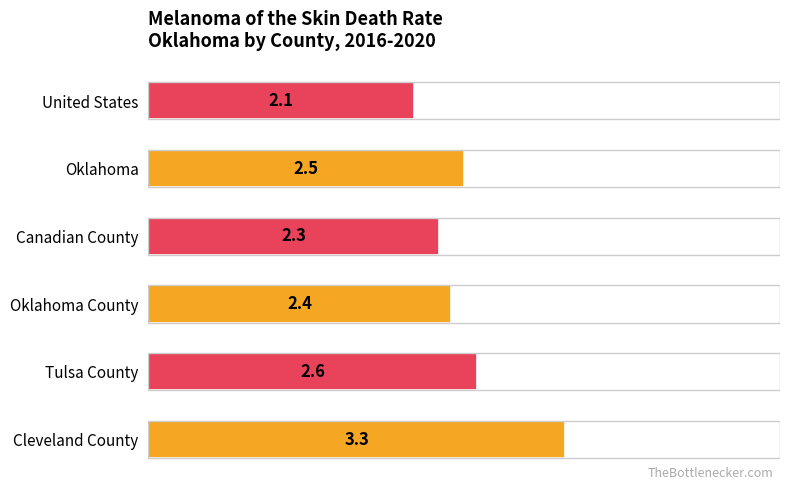

How many bars are there in total?

6